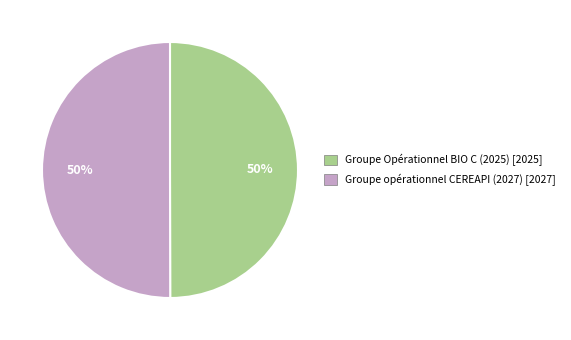

To the nearest percent, what is the average slice percentage?

50%